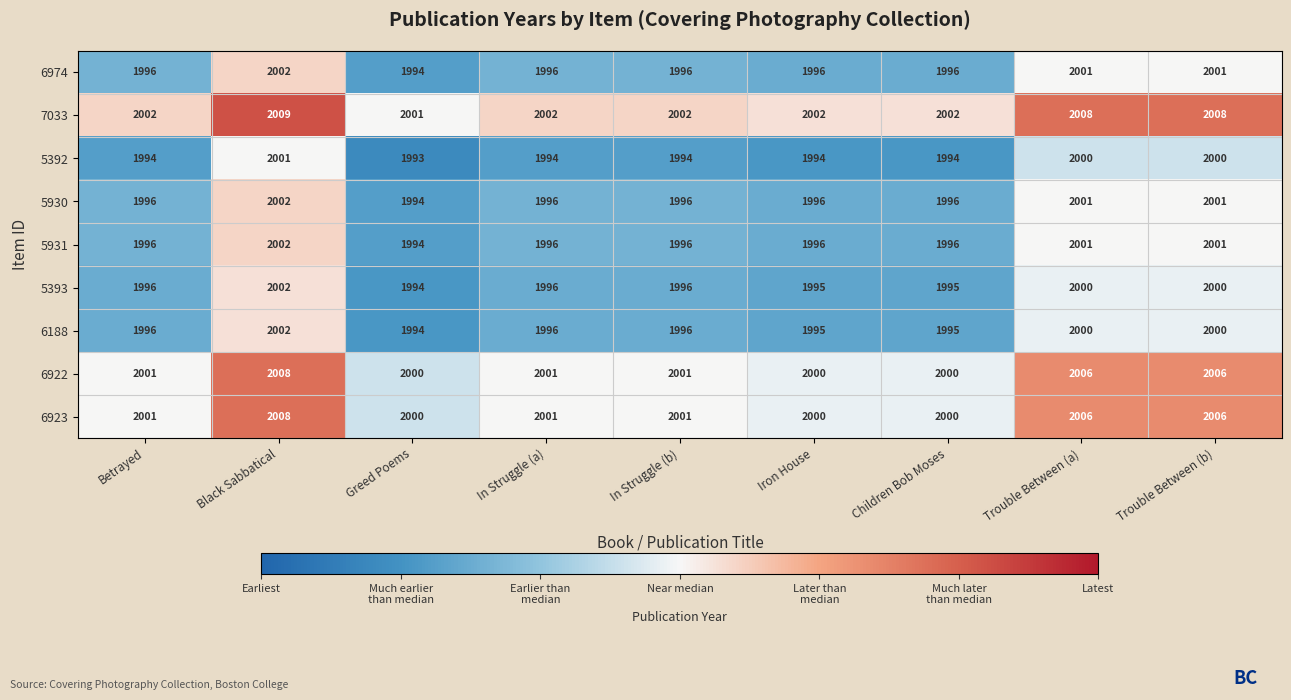

Which series has the largest total across all categories?

7033